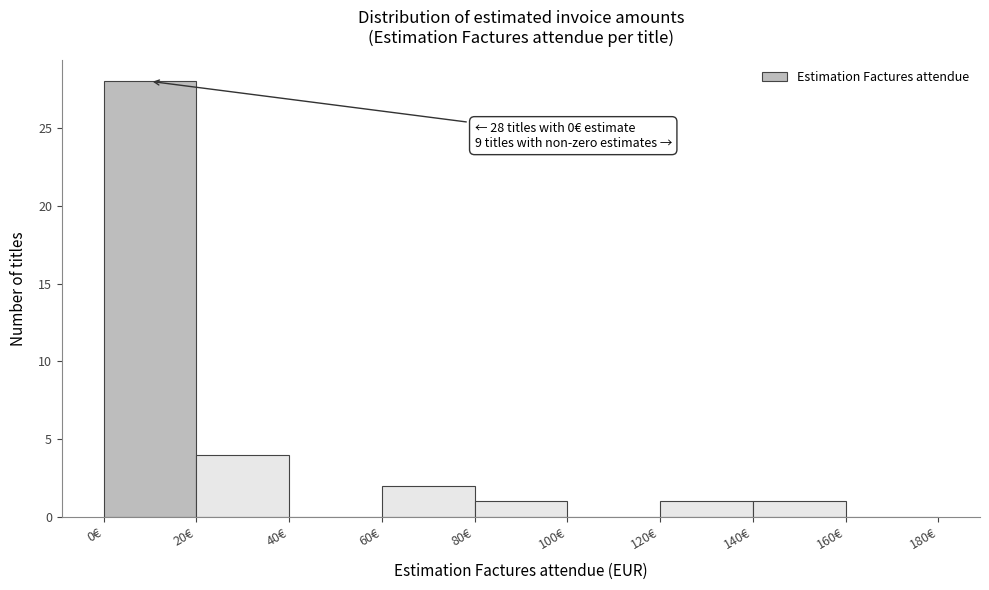

Which range on the x-axis has the tallest bar?

0 to 20